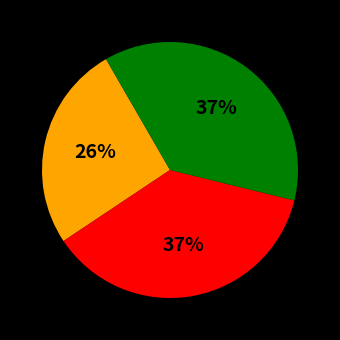

How many slices are in this pie chart?

3